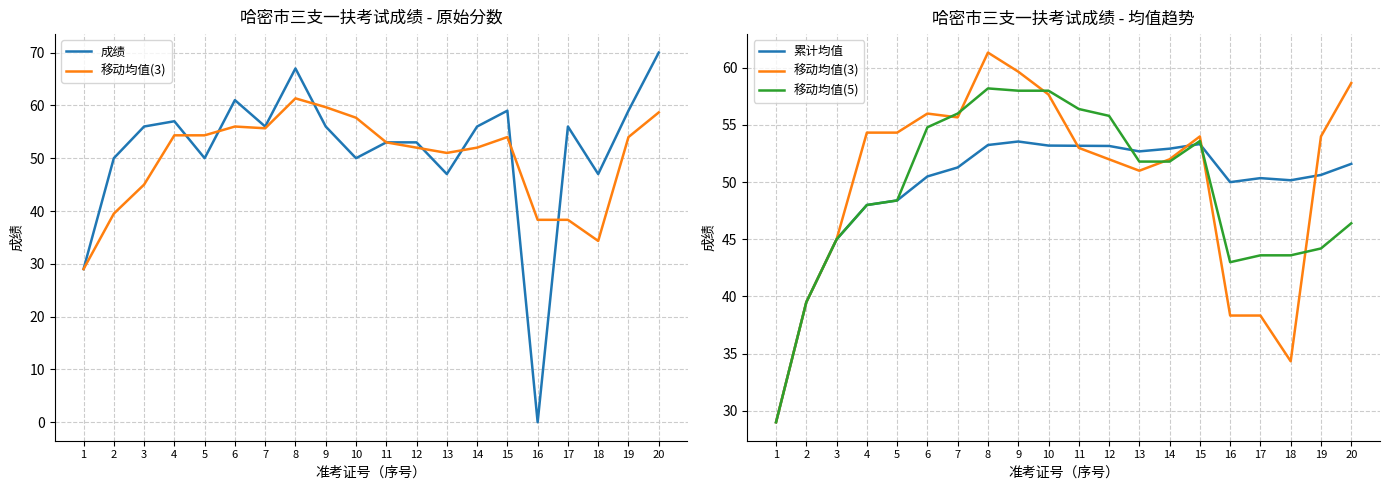

How many values in the 累计均值 series are below 51?

10